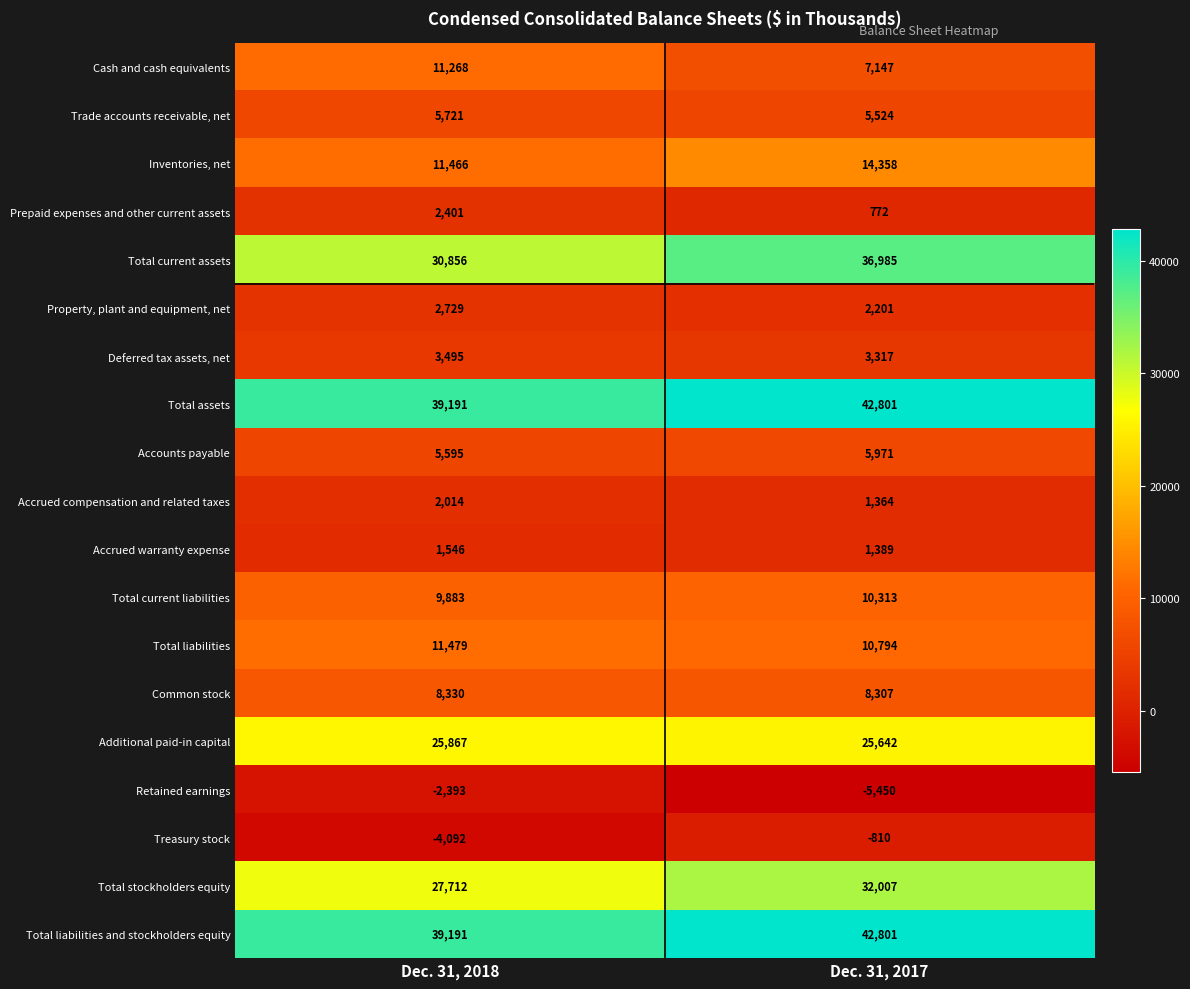

Which category has the lowest value across all series?

Dec. 31, 2017